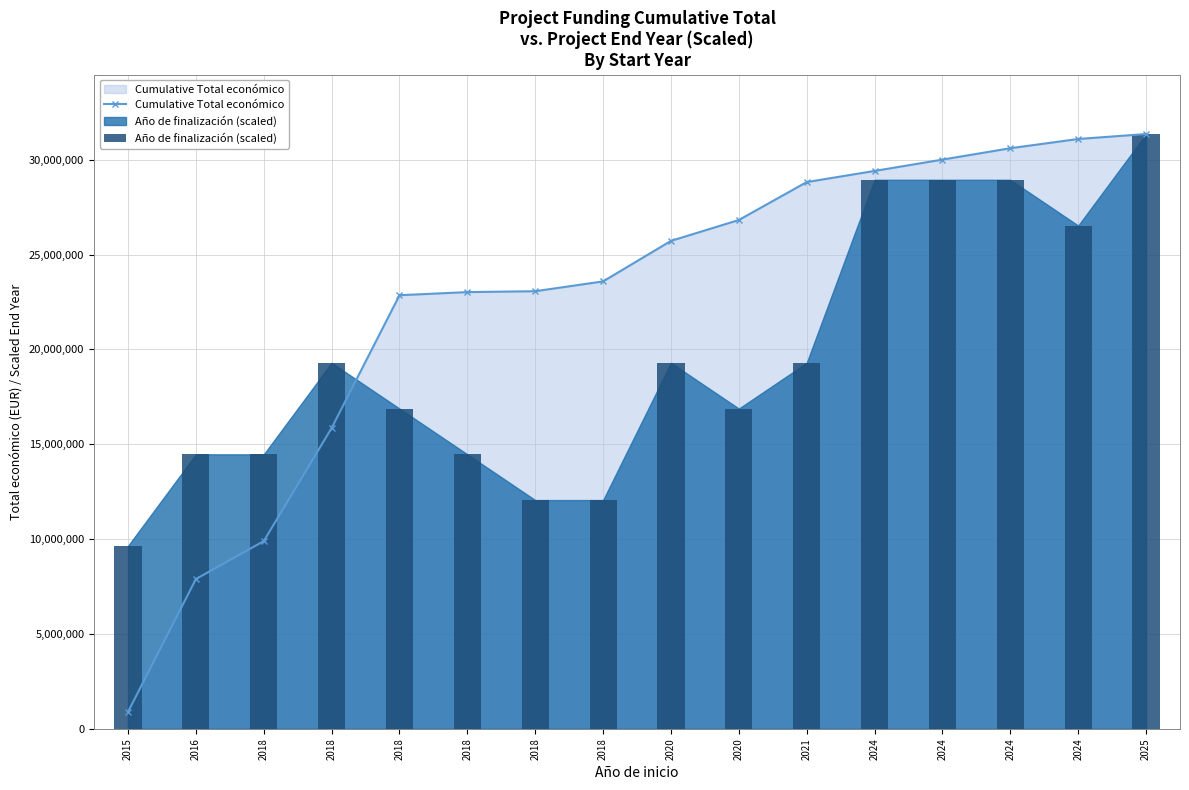

Reading left to right, transcribe all the data shown in this chart.

Cumulative Total económico: 2015=895500.0	2016=7895493.0	2018=9895420.0	2018=15857439.0	2018=22857035.0	2018=23022035.0	2018=23068535.0	2018=23585967.0	2020=25722141.0	2020=26822141.0	2021=28822027.0	2024=29407941.0	2024=30006550.0	2024=30605761.0	2024=31092517.0	2025=31353897.0
Año de finalización (scaled): 2015=9647352.9	2016=14471029.4	2018=14471029.4	2018=19294705.8	2018=16882867.6	2018=14471029.4	2018=12059191.2	2018=12059191.2	2020=19294705.8	2020=16882867.6	2021=19294705.8	2024=28942058.8	2024=28942058.8	2024=28942058.8	2024=26530220.5	2025=31353897.0